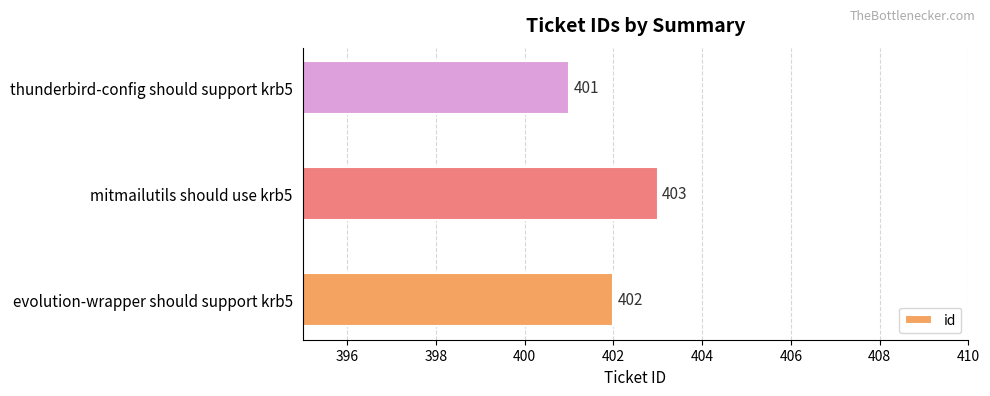

Which label corresponds to the smallest value in the chart?

thunderbird-config should support krb5